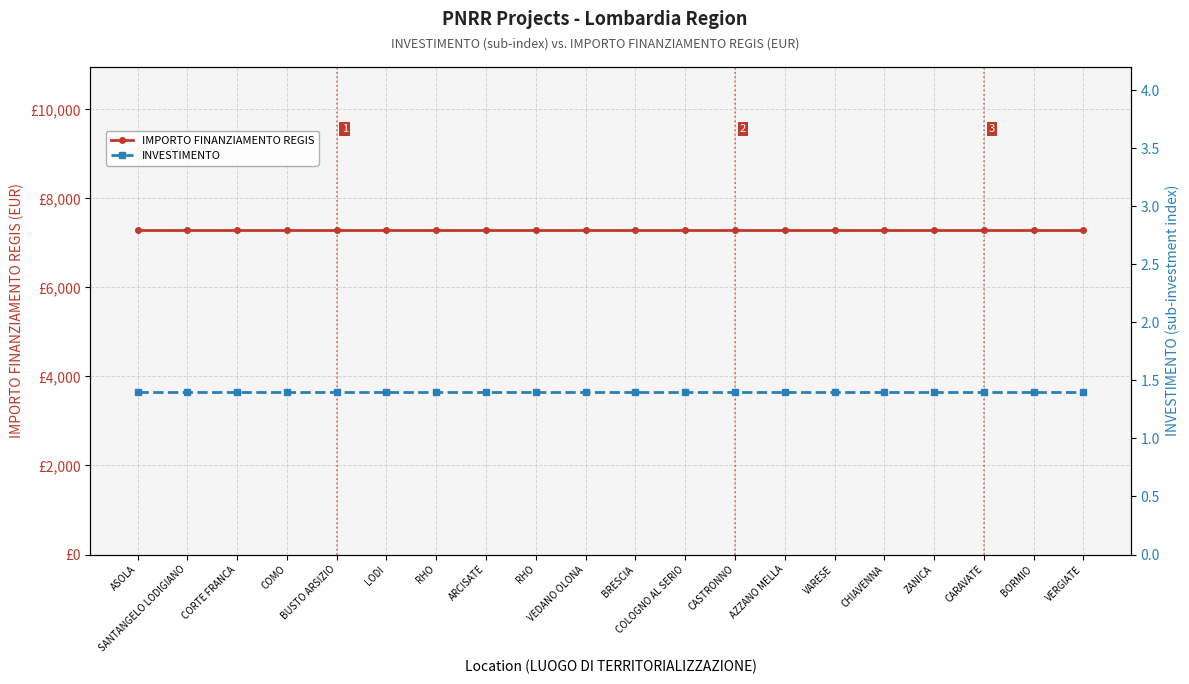

True or false: IMPORTO FINANZIAMENTO REGIS and INVESTIMENTO intersect in this chart.

False